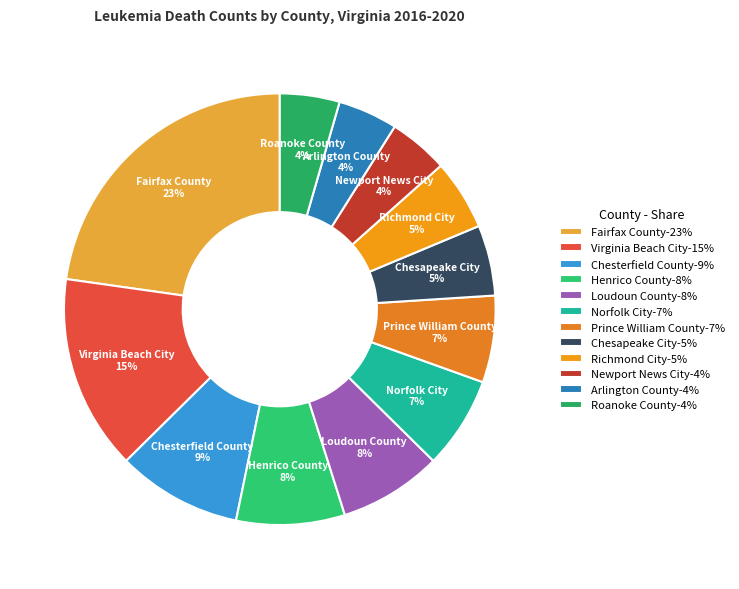

Do Newport News City and Virginia Beach City together represent more than half of the pie?

No